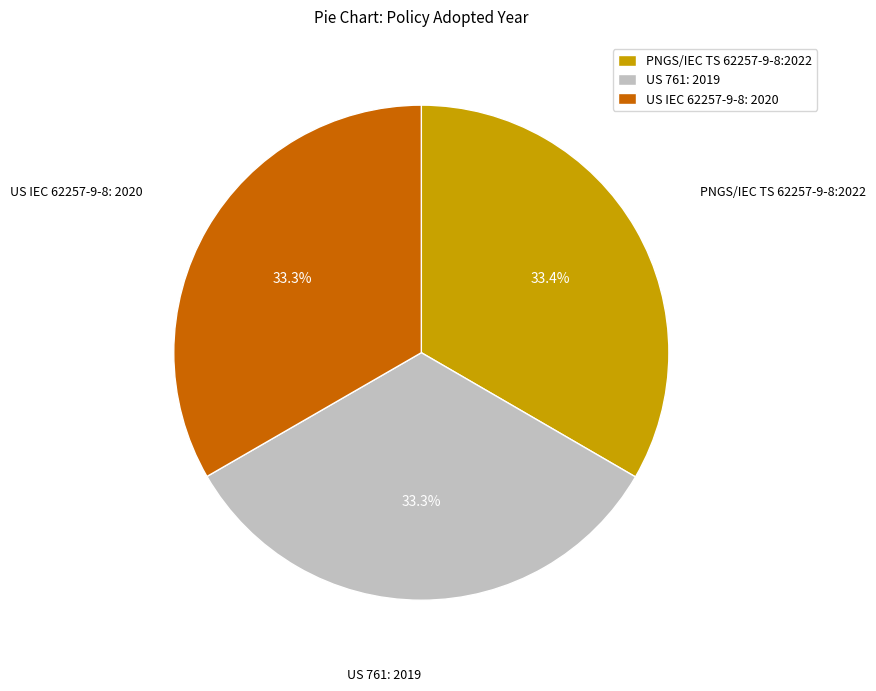

Does US 761: 2019 account for over 50% of the chart?

No